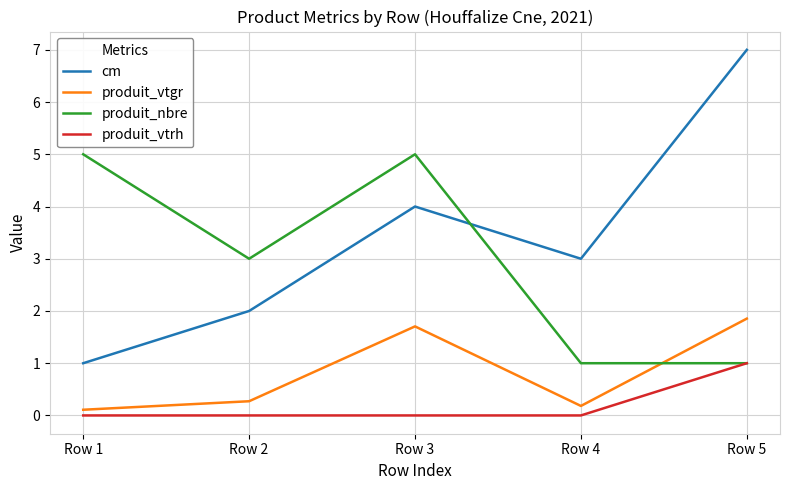

Is it true that cm equals 4.7 at Row 4?

False